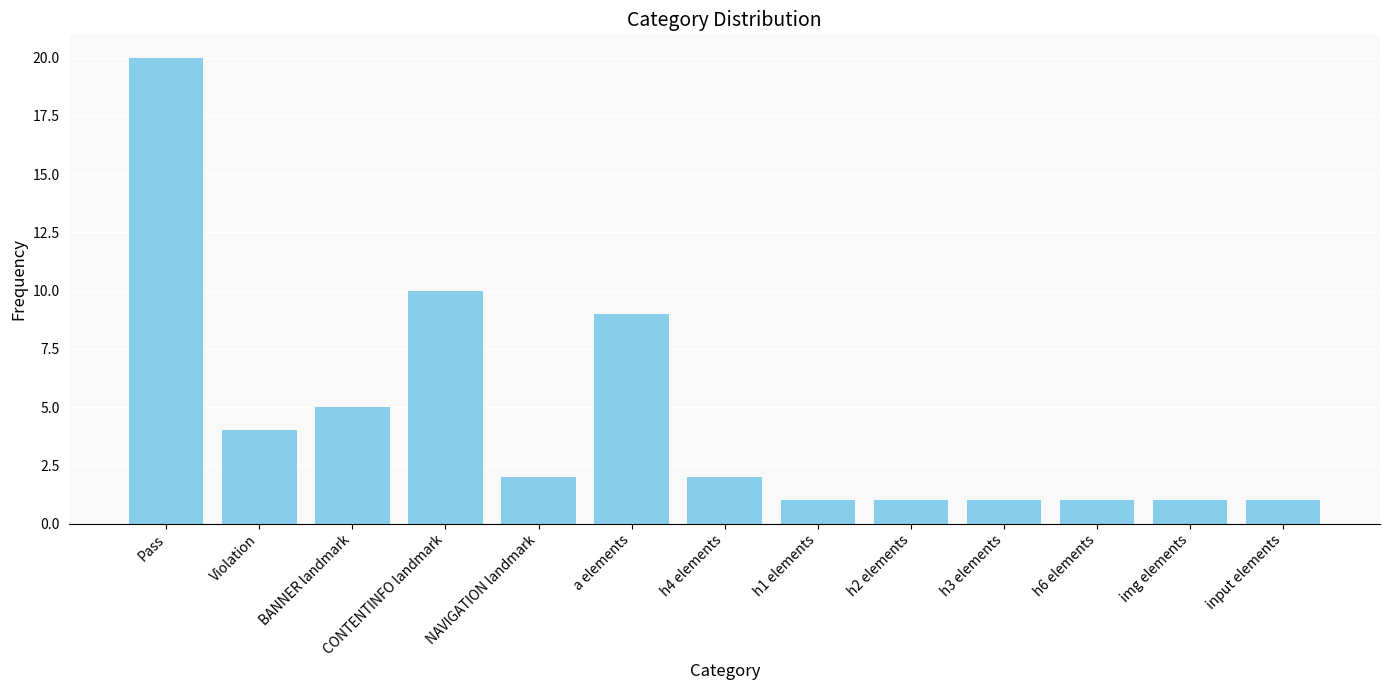

What is the sum of all values?

58